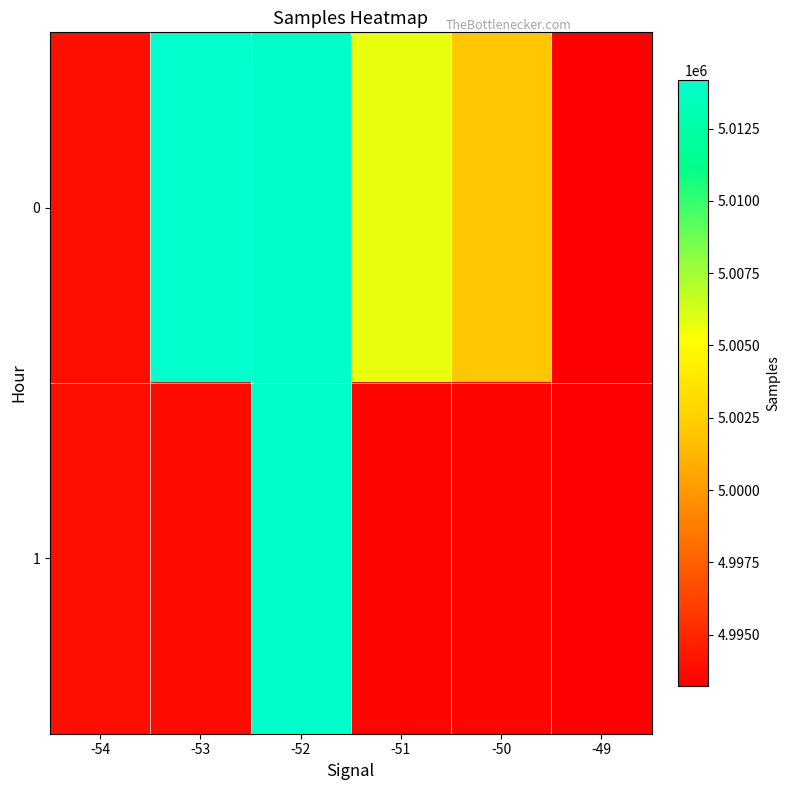

Reading left to right, what are all the values shown in this chart?

0: -54=4993943.0	-53=5014170.0	-52=5013954.5	-51=5005758.1	-50=5002006.6	-49=4993230.0
1: -54=4993943.0	-53=4993680.0	-52=5013954.5	-51=4993485.7	-50=4993506.4	-49=4993230.0